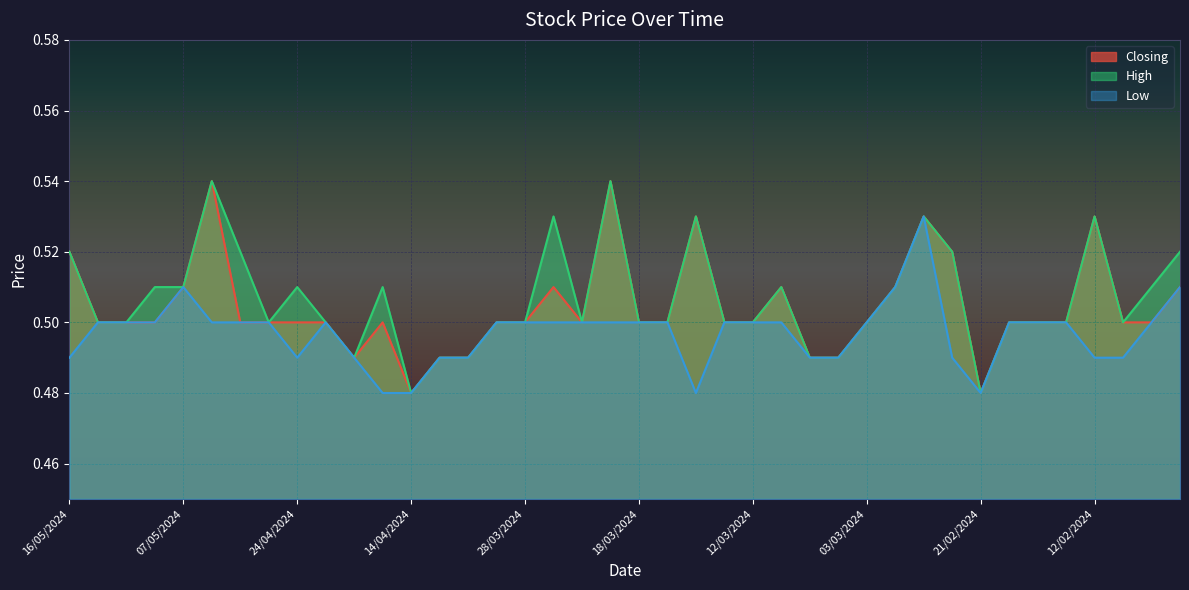

Rank the categories by Closing value from lowest to highest.

14/04/2024, 21/02/2024, 22/04/2024, 08/04/2024, 07/04/2024, 06/03/2024, 05/03/2024, 15/05/2024, 14/05/2024, 08/05/2024, 29/04/2024, 28/04/2024, 24/04/2024, 23/04/2024, 18/04/2024, 31/03/2024, 28/03/2024, 25/03/2024, 18/03/2024, 17/03/2024, 13/03/2024, 12/03/2024, 03/03/2024, 20/02/2024, 19/02/2024, 15/02/2024, 11/02/2024, 08/02/2024, 07/05/2024, 26/03/2024, 11/03/2024, 28/02/2024, 07/02/2024, 16/05/2024, 26/02/2024, 14/03/2024, 27/02/2024, 12/02/2024, 30/04/2024, 19/03/2024